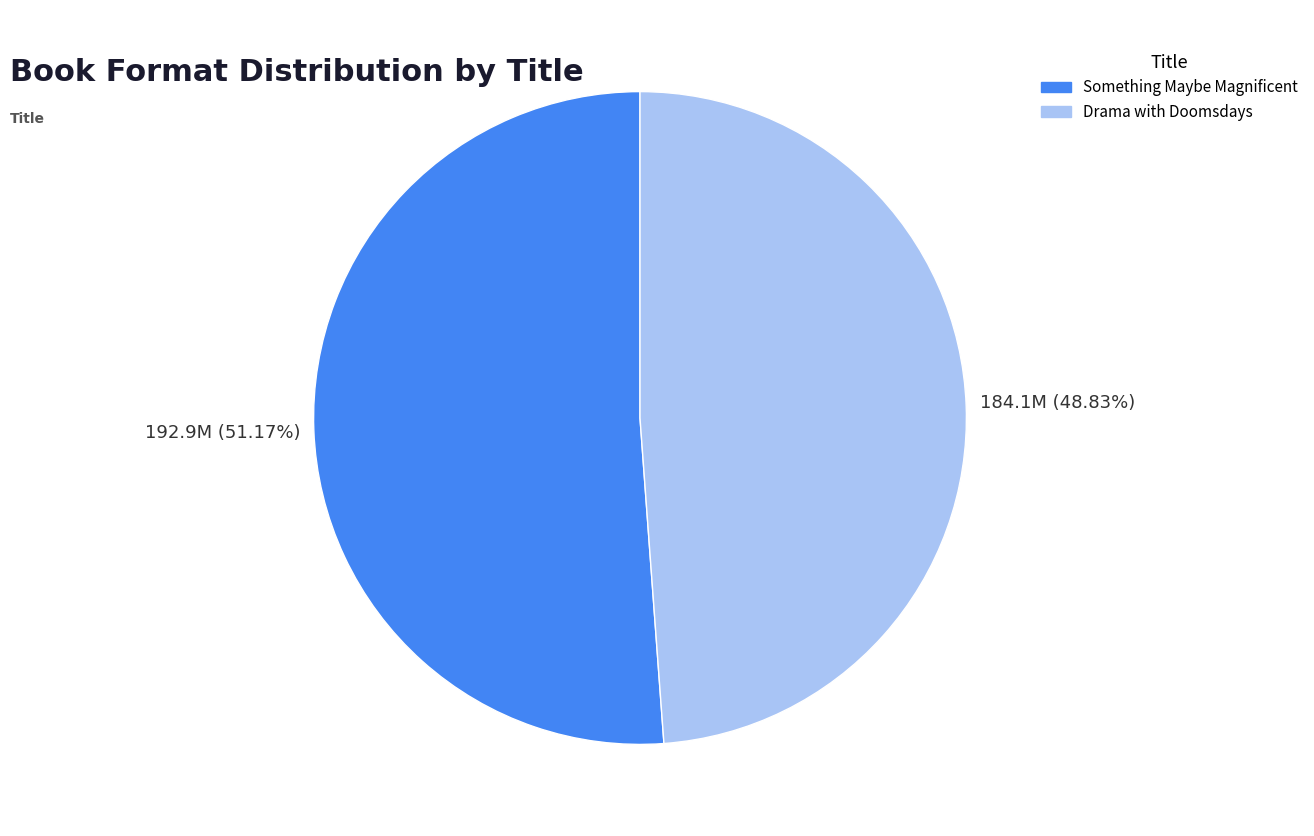

What percentage do Drama with Doomsdays and Something Maybe Magnificent together represent?

100.0%